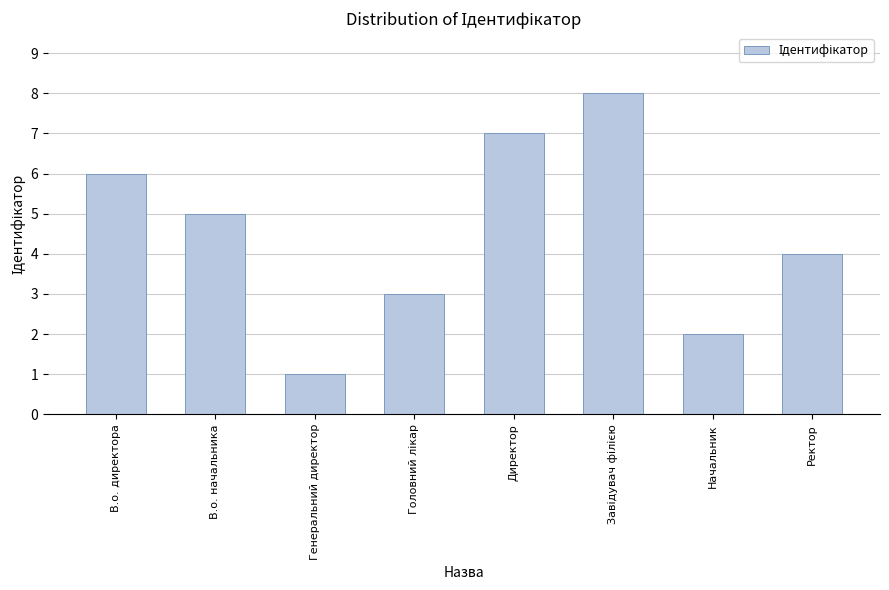

At which label does the data first exceed 5?

В.о. директора